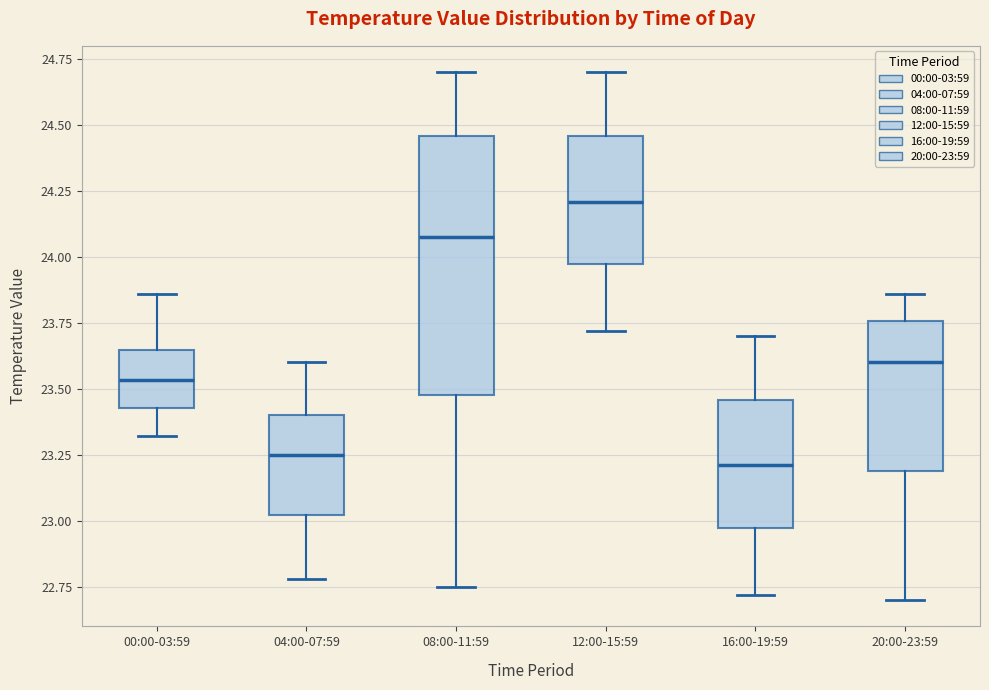

Reading left to right, transcribe this box plot: for each box, give where its median line is, the range the box spans, and where its two whiskers end, as read against the y-axis. The values are not printed on the chart, so give them approximately, as read against the axis.

00:00-03:59: median 23.55, box 23.45 to 23.65, whiskers 23.30 to 23.85
04:00-07:59: median 23.25, box 23.00 to 23.40, whiskers 22.80 to 23.60
08:00-11:59: median 24.10, box 23.50 to 24.45, whiskers 22.75 to 24.70
12:00-15:59: median 24.20, box 23.95 to 24.45, whiskers 23.70 to 24.70
16:00-19:59: median 23.20, box 22.95 to 23.45, whiskers 22.70 to 23.70
20:00-23:59: median 23.60, box 23.20 to 23.75, whiskers 22.70 to 23.85